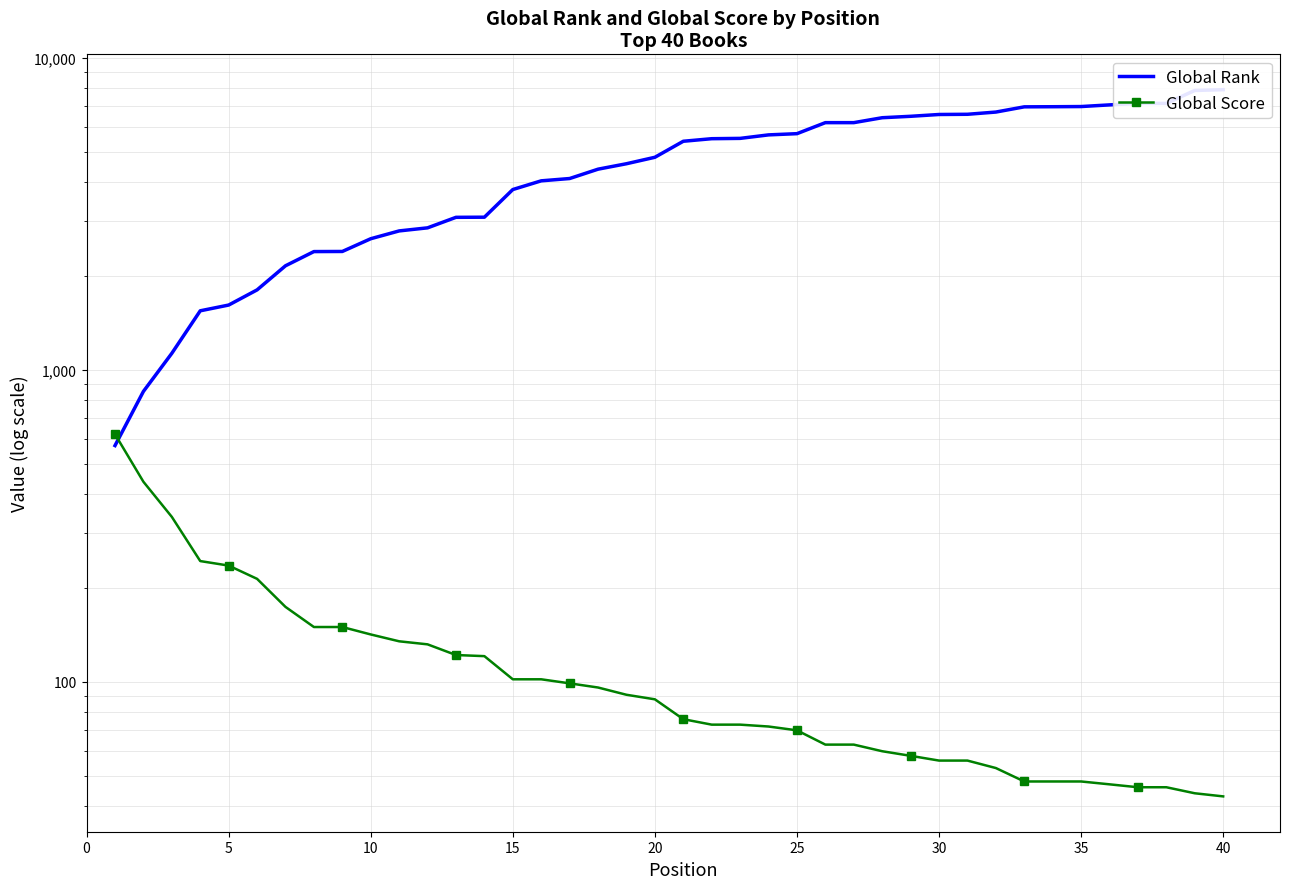

What are all the series names shown in the legend?

Global Rank, Global Score